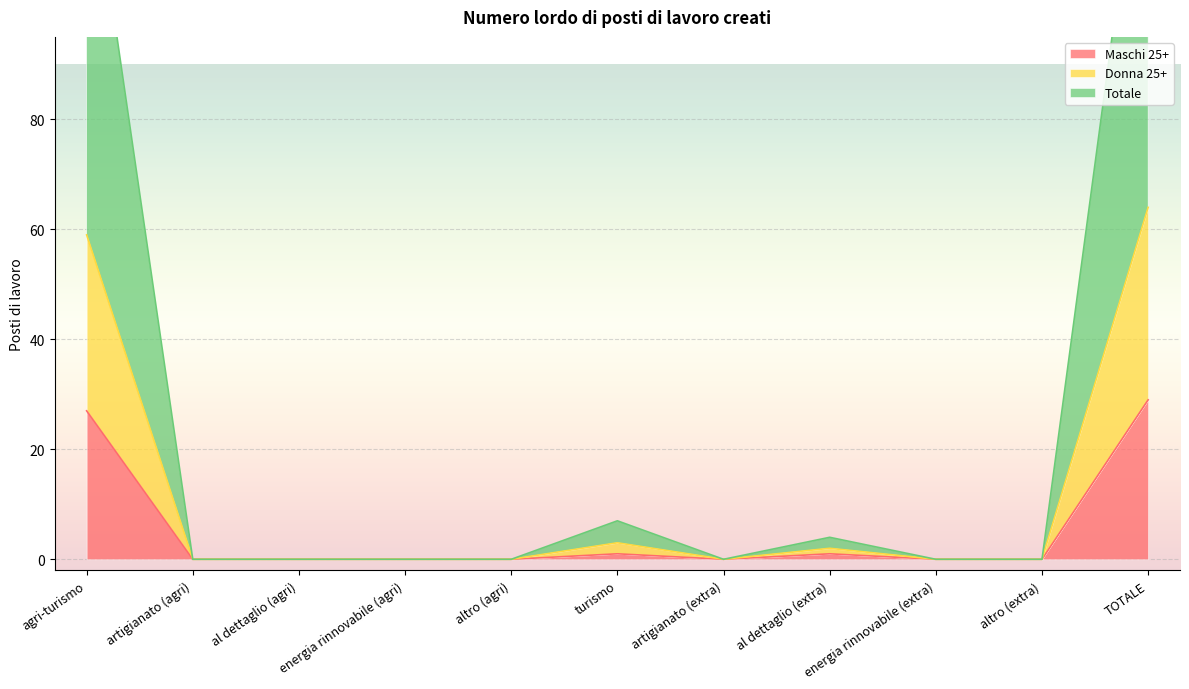

Is the value of Donna 25+ at turismo greater than the value of Maschi 25+ at artigianato (extra)?

Yes